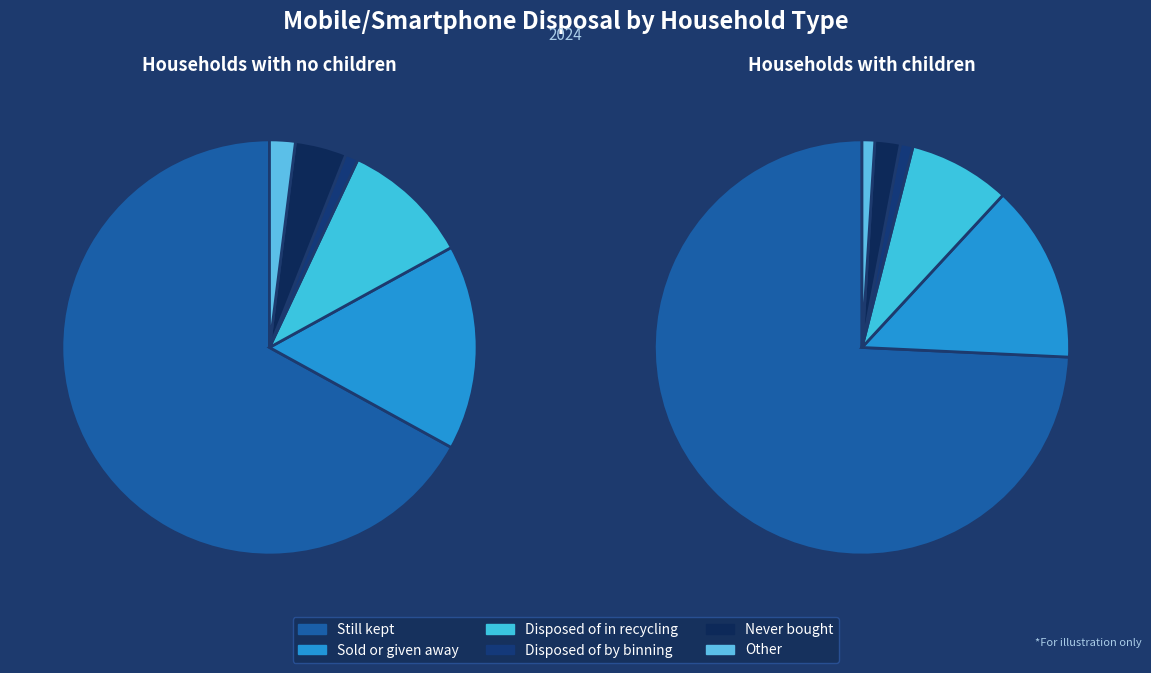

Rank the series at Households with children from lowest to highest value.

Disposed of by binning, Other, Never bought, Disposed of in recycling, Sold or given away, Still kept